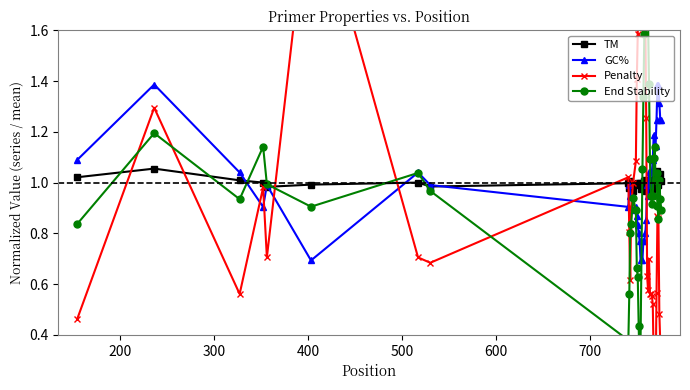

Which series has the largest total across all categories?

TM